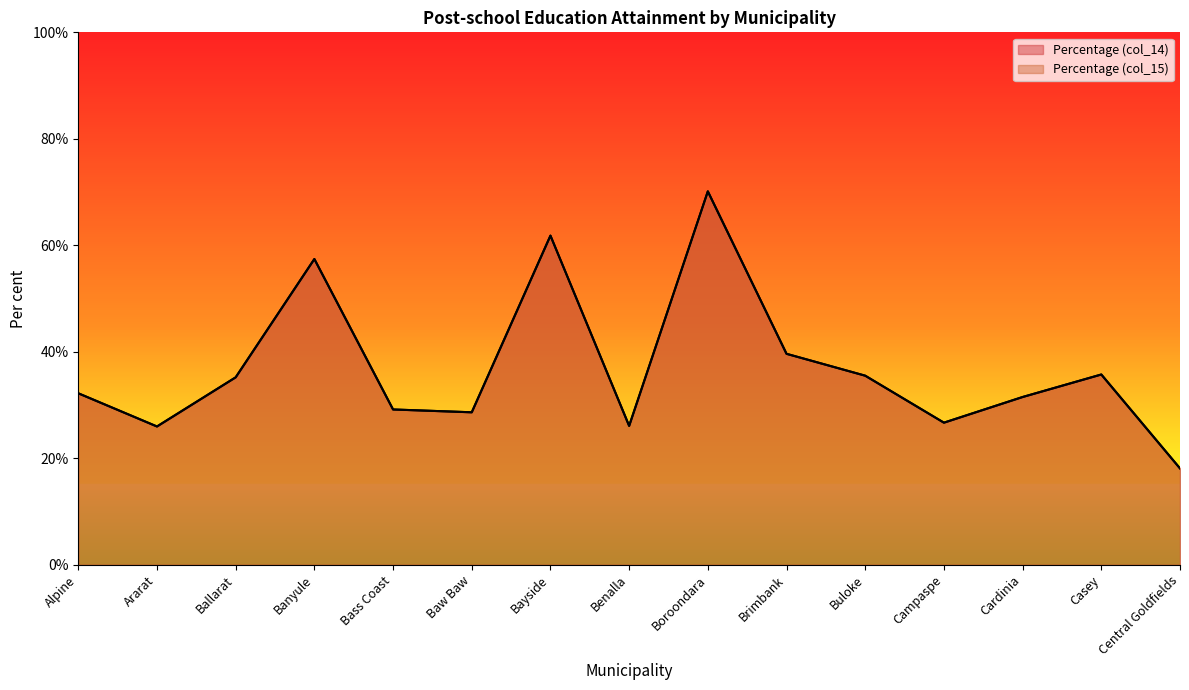

How many data points in Percentage (col_14) are less than 32?

7